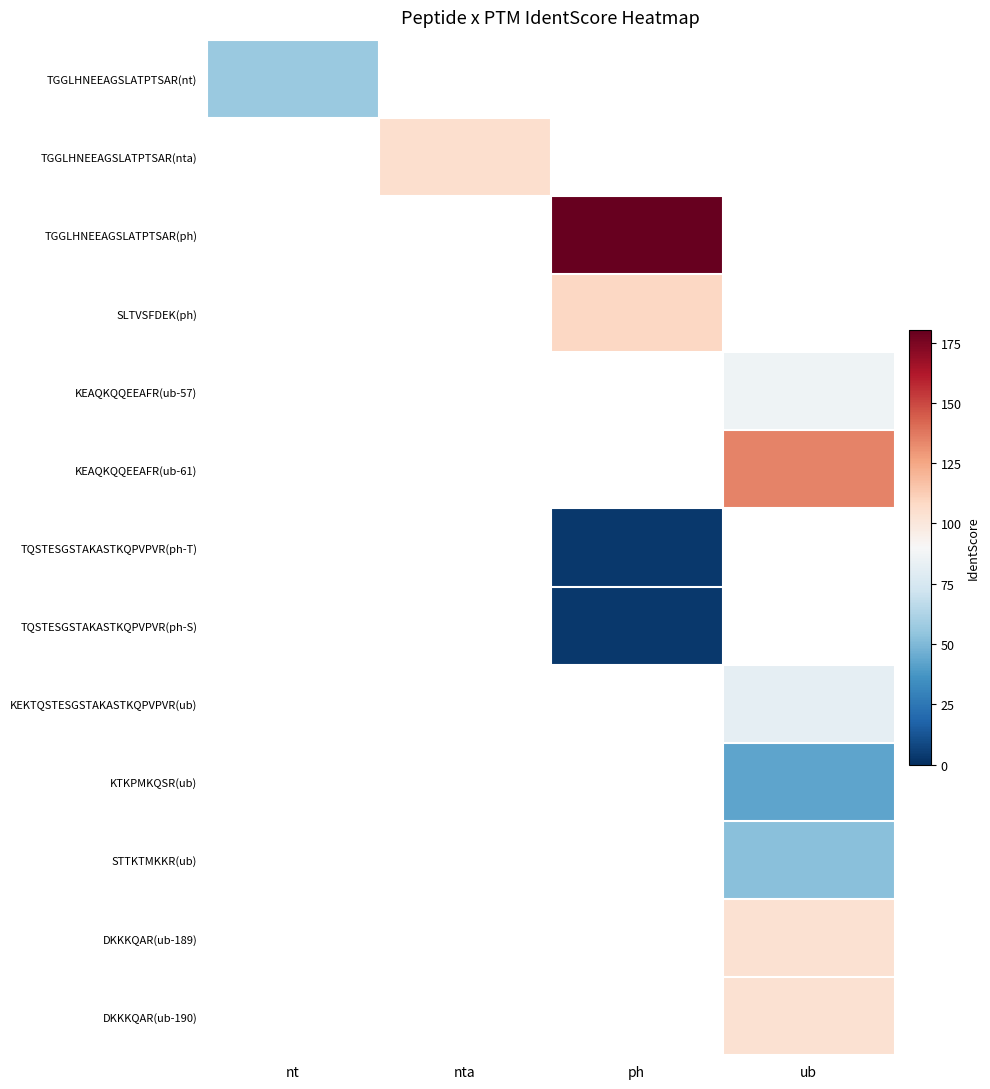

Which label corresponds to the largest value in the chart?

ph